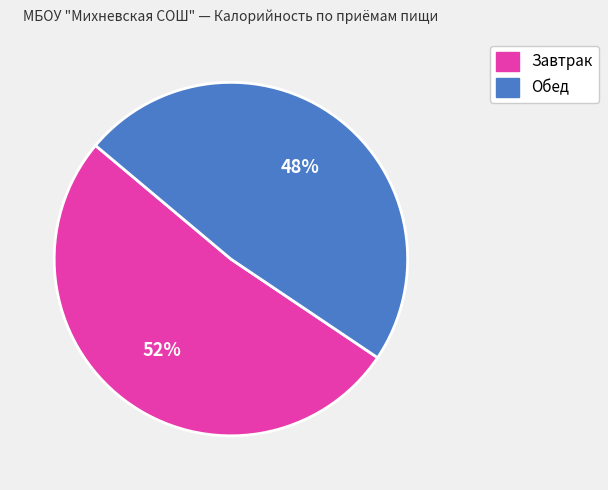

To the nearest percent, what is the average slice percentage?

50%